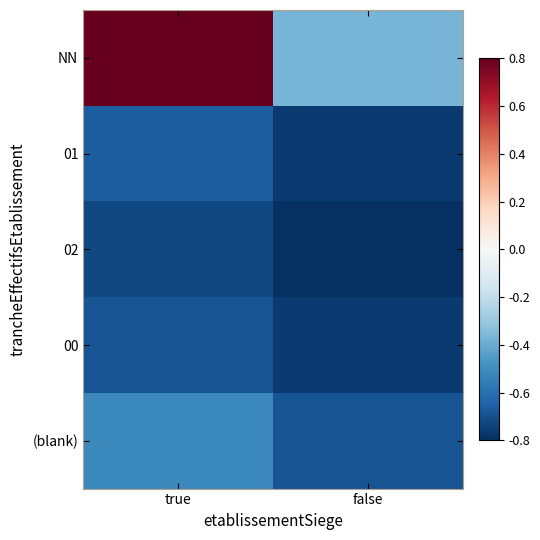

At how many categories does at least one series exceed 0?

1